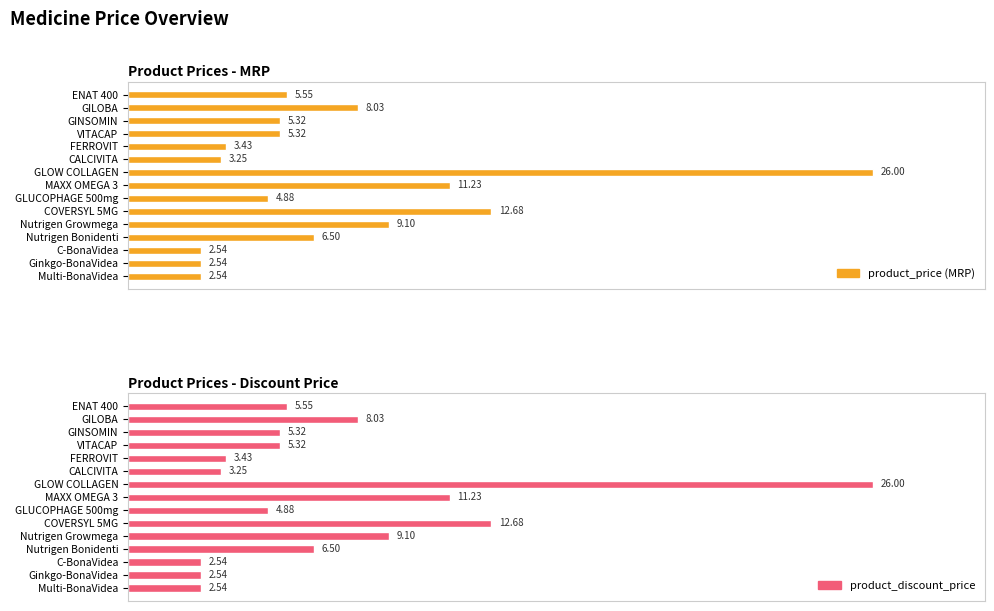

Does the chart contain any negative values?

No